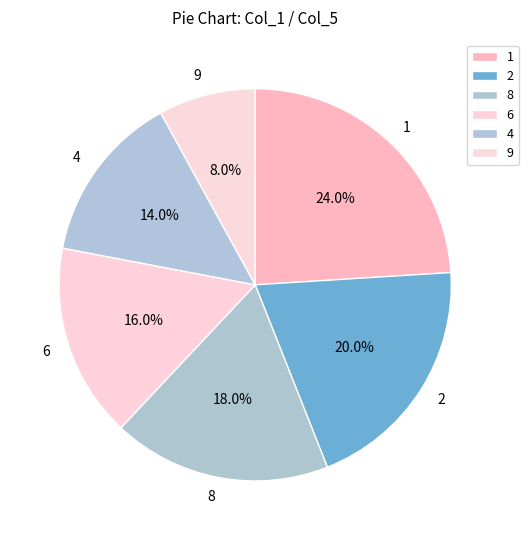

Which slice is the smallest?

9